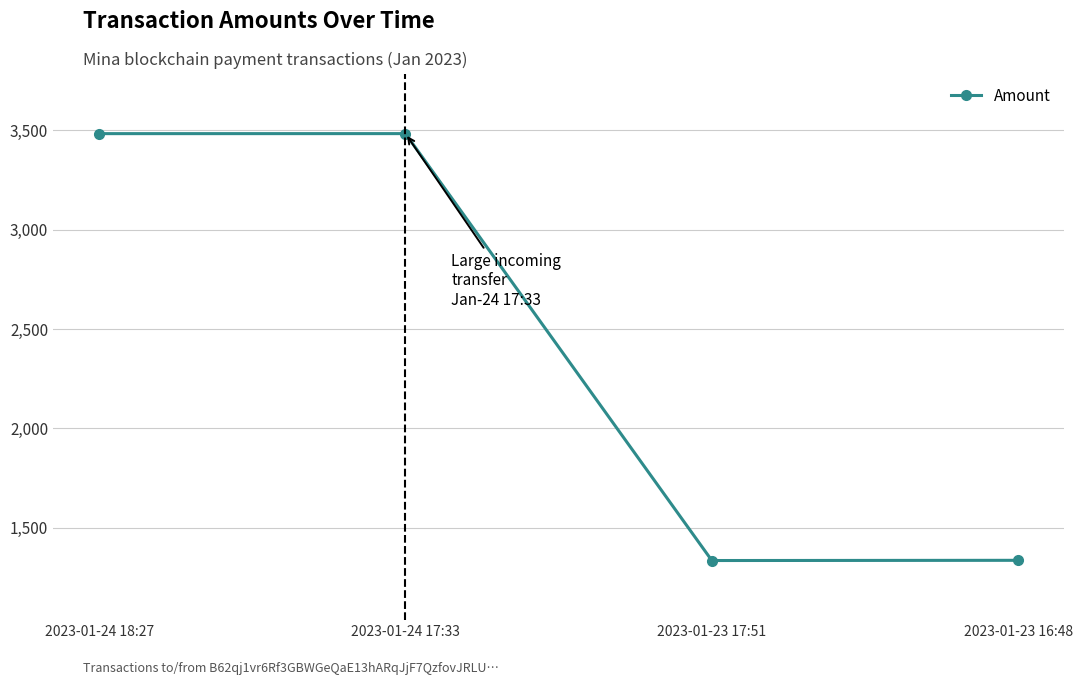

True or false: there are more than 1 points higher than both neighbors.

False